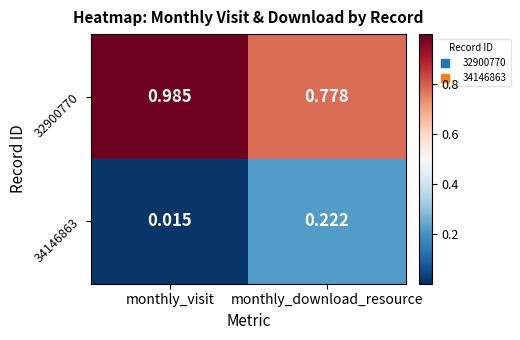

At which category does the chart reach its minimum across all series?

monthly_visit